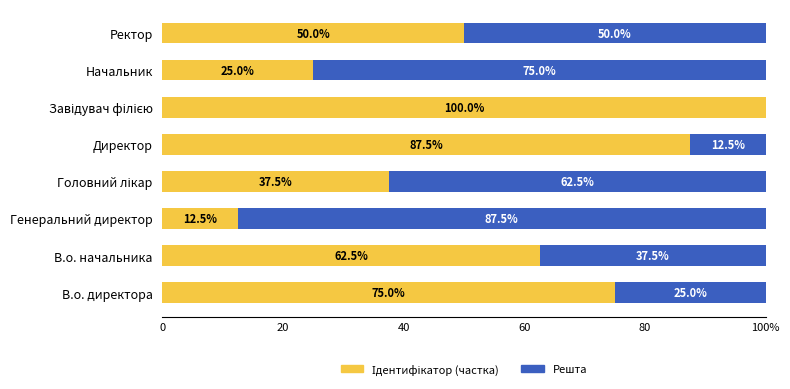

What are all the series names shown in the legend?

Ідентифікатор (частка), Решта